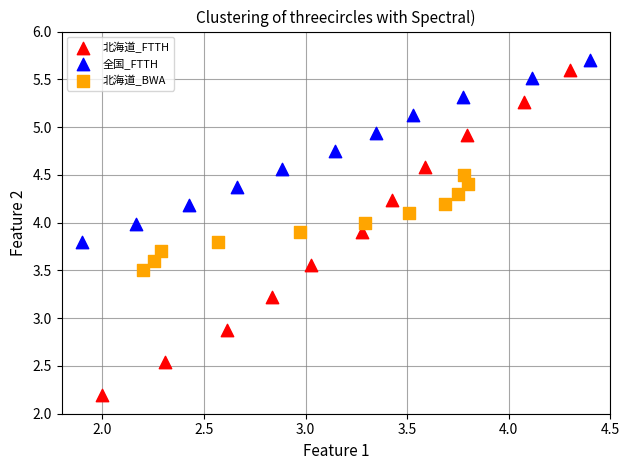

Which series has the largest Y range (max minus min)?

北海道_FTTH